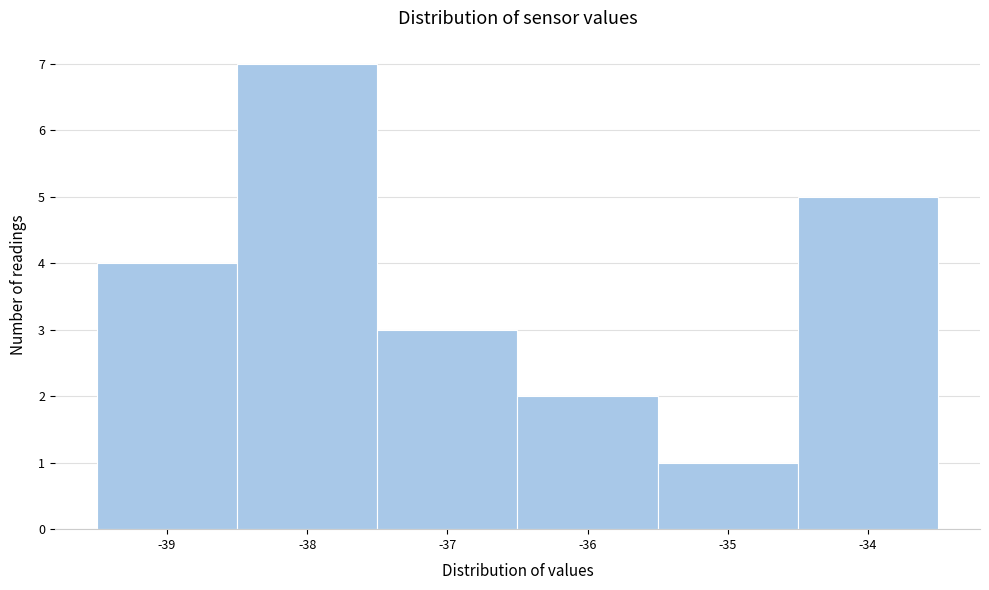

Which range on the x-axis has the tallest bar?

-38.5 to -37.5